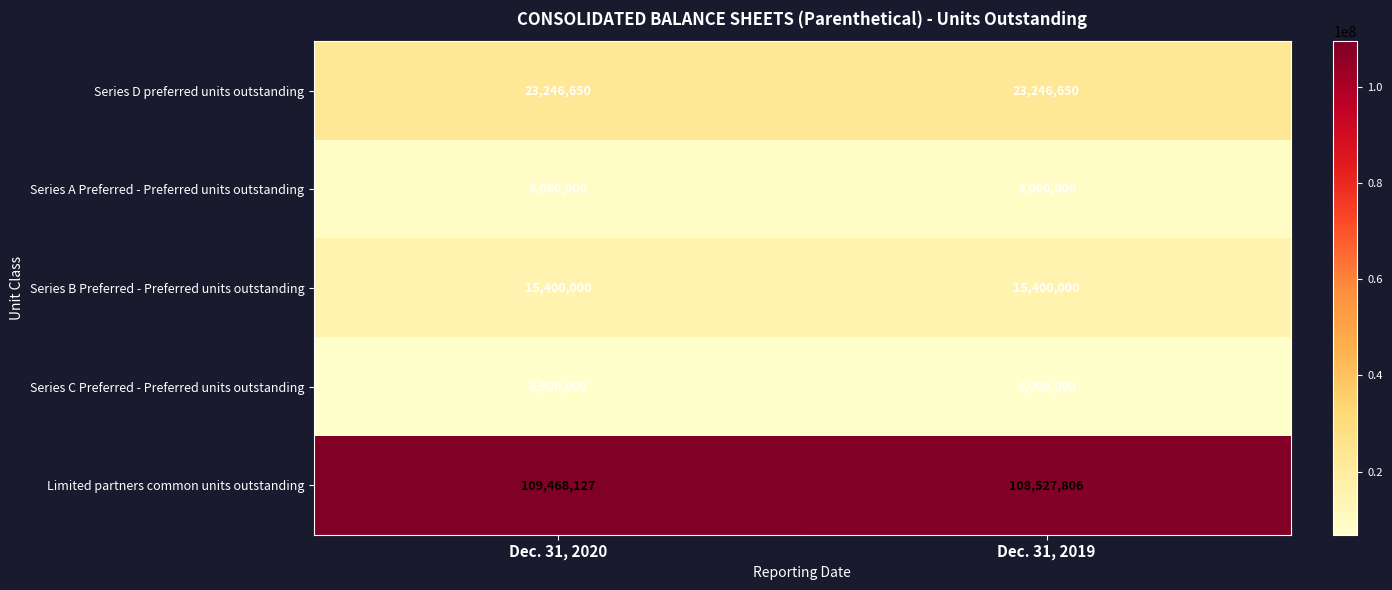

What is the greatest value displayed?

109468127